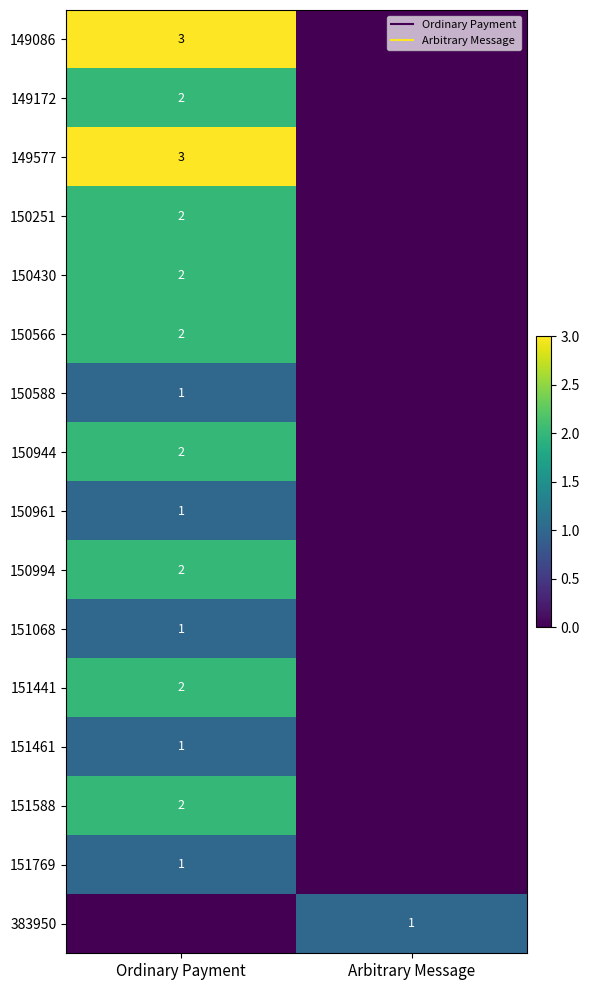

The 151441 series shows 0 at Arbitrary Message. True or false?

True